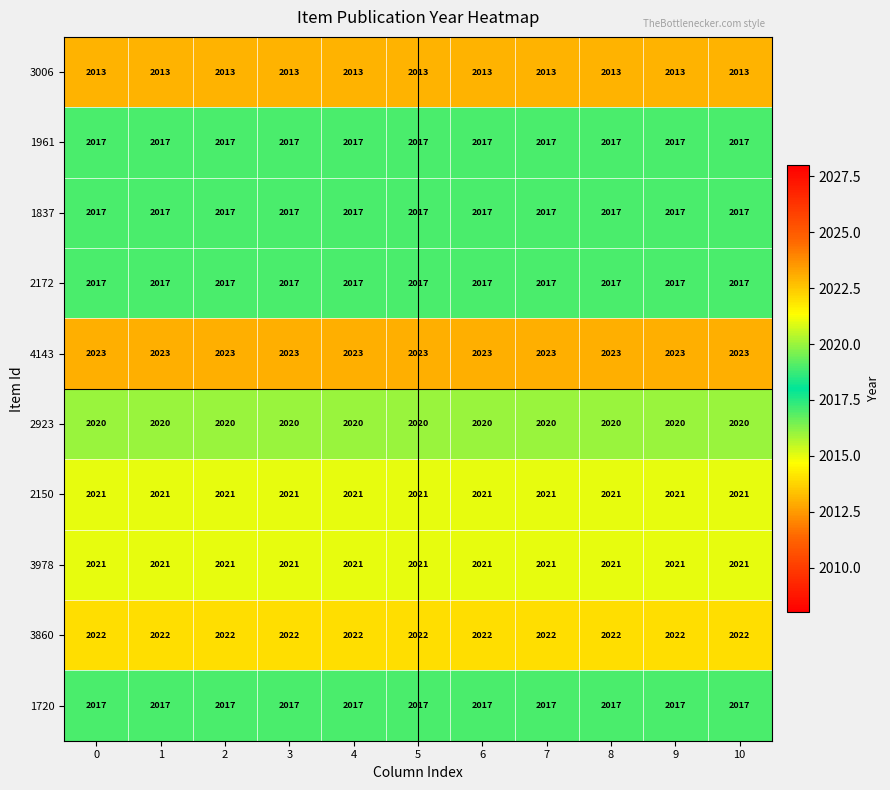

What is the difference between the highest and lowest values at 6?

10